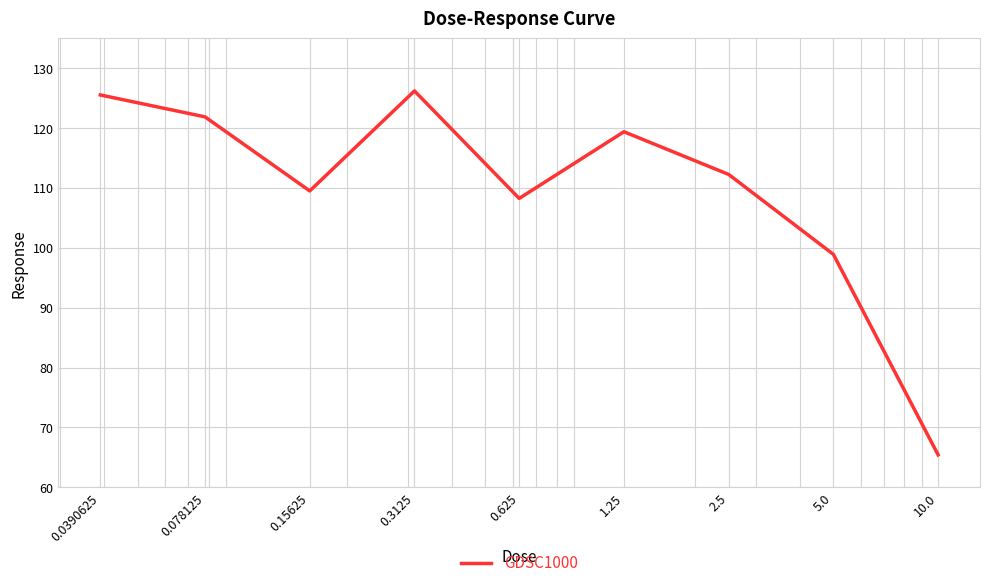

What is the difference between the maximum and minimum values?

60.8